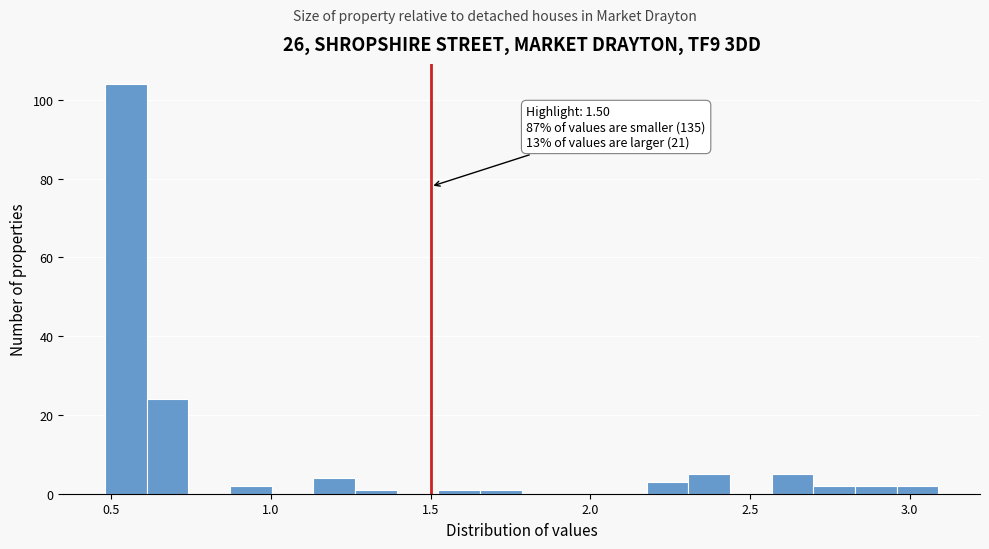

Read against the x-axis, roughly where is the centre of the tallest bar?

0.55